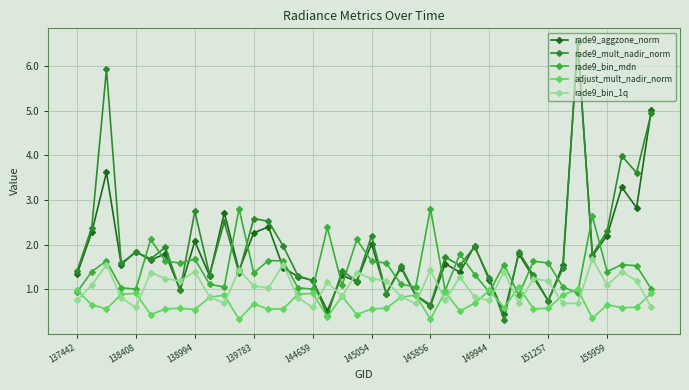

True or false: rade9_bin_1q has more than 0 points higher than both neighbors.

True